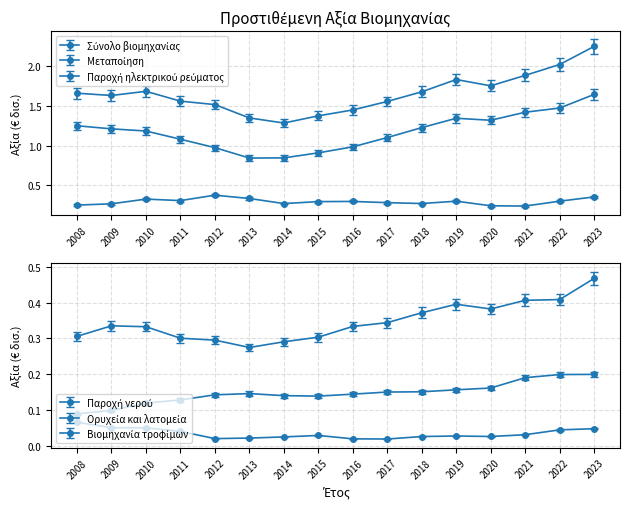

Which category has the lowest value in the Μεταποίηση series?

2013